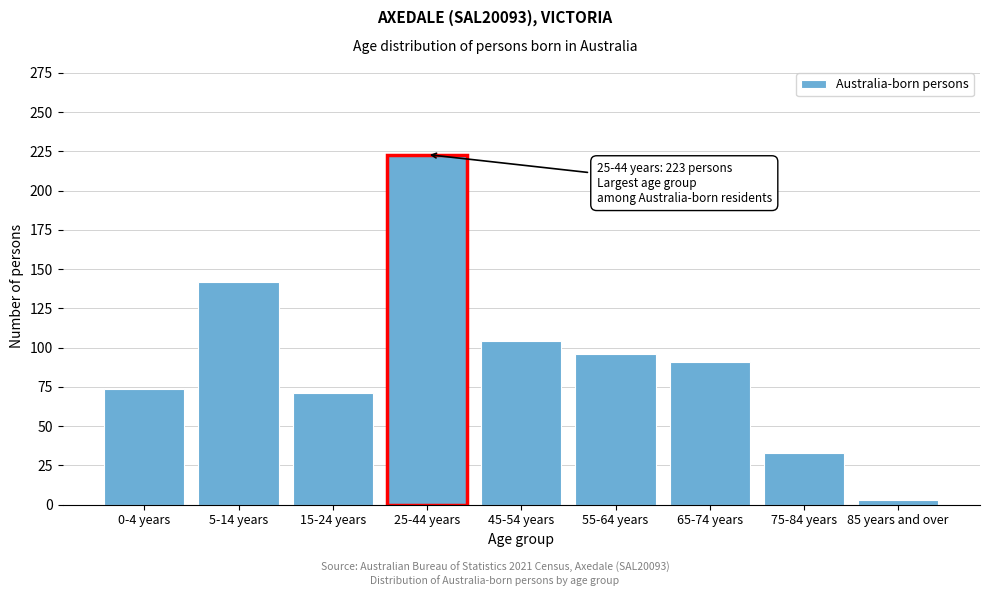

Reading right to left, transcribe all the data shown in this chart.

85 years and over=3	75-84 years=33	65-74 years=91	55-64 years=96	45-54 years=104	25-44 years=223	15-24 years=71	5-14 years=142	0-4 years=74